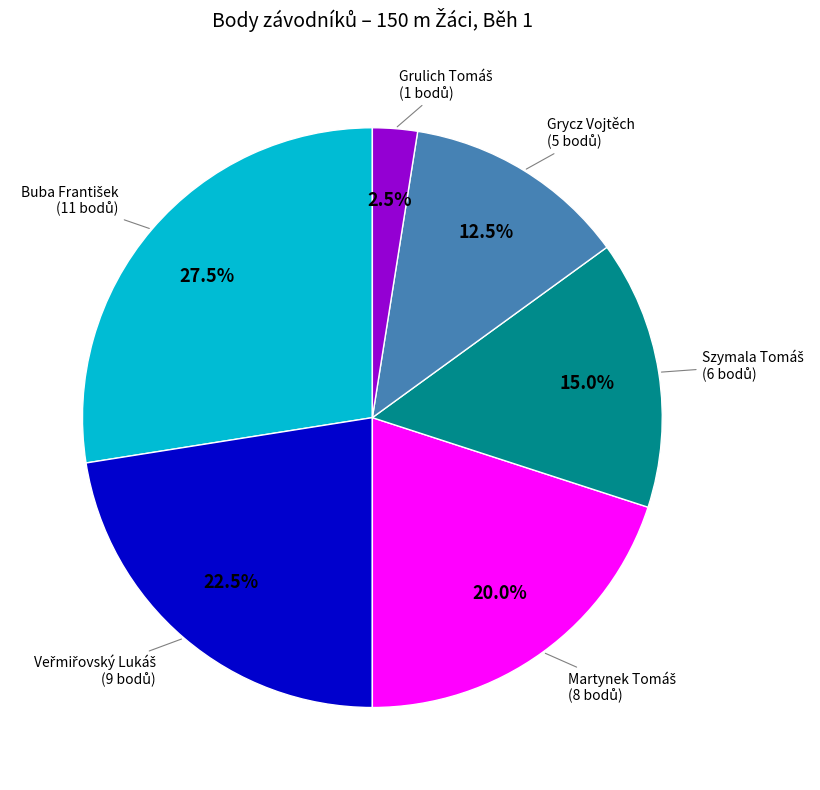

Is there a majority slice in this chart?

No